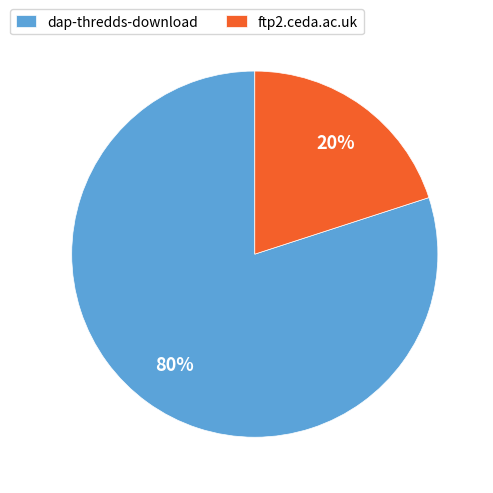

True or false: ftp2.ceda.ac.uk accounts for 32% of the total.

False